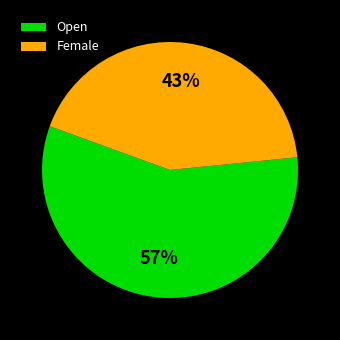

Which category accounts for the majority?

Open